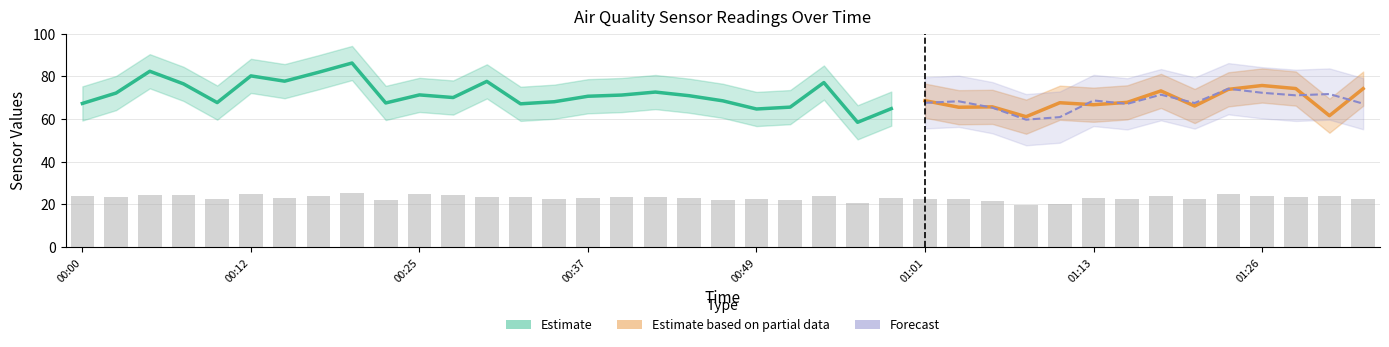

What is the approximate value at 12?

23.4